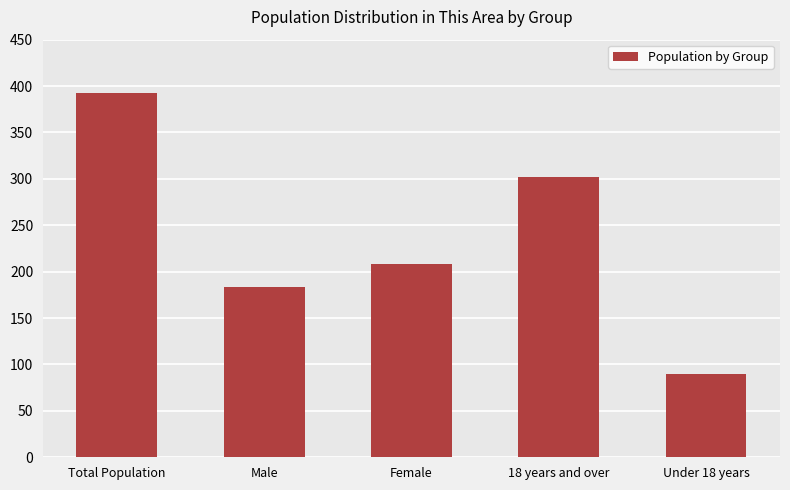

Read the value at Under 18 years, to the nearest 5.

90